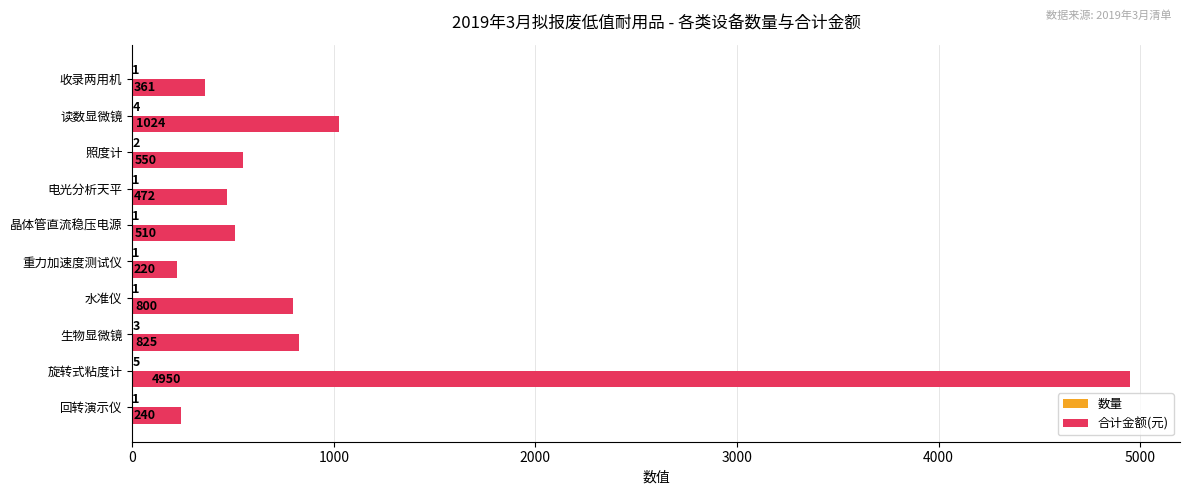

Which label corresponds to the largest value in the chart?

旋转式粘度计